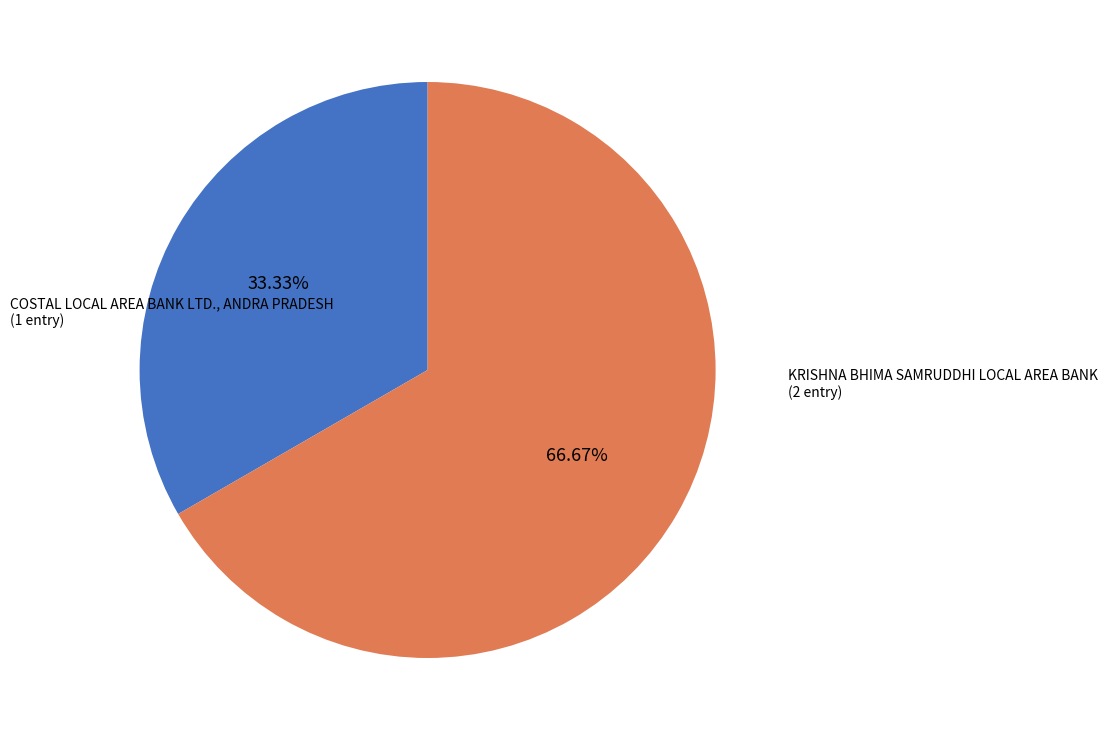

What is the total percentage of KRISHNA BHIMA SAMRUDDHI LOCAL AREA BANK and COSTAL LOCAL AREA BANK LTD., ANDRA PRADESH?

100.0%